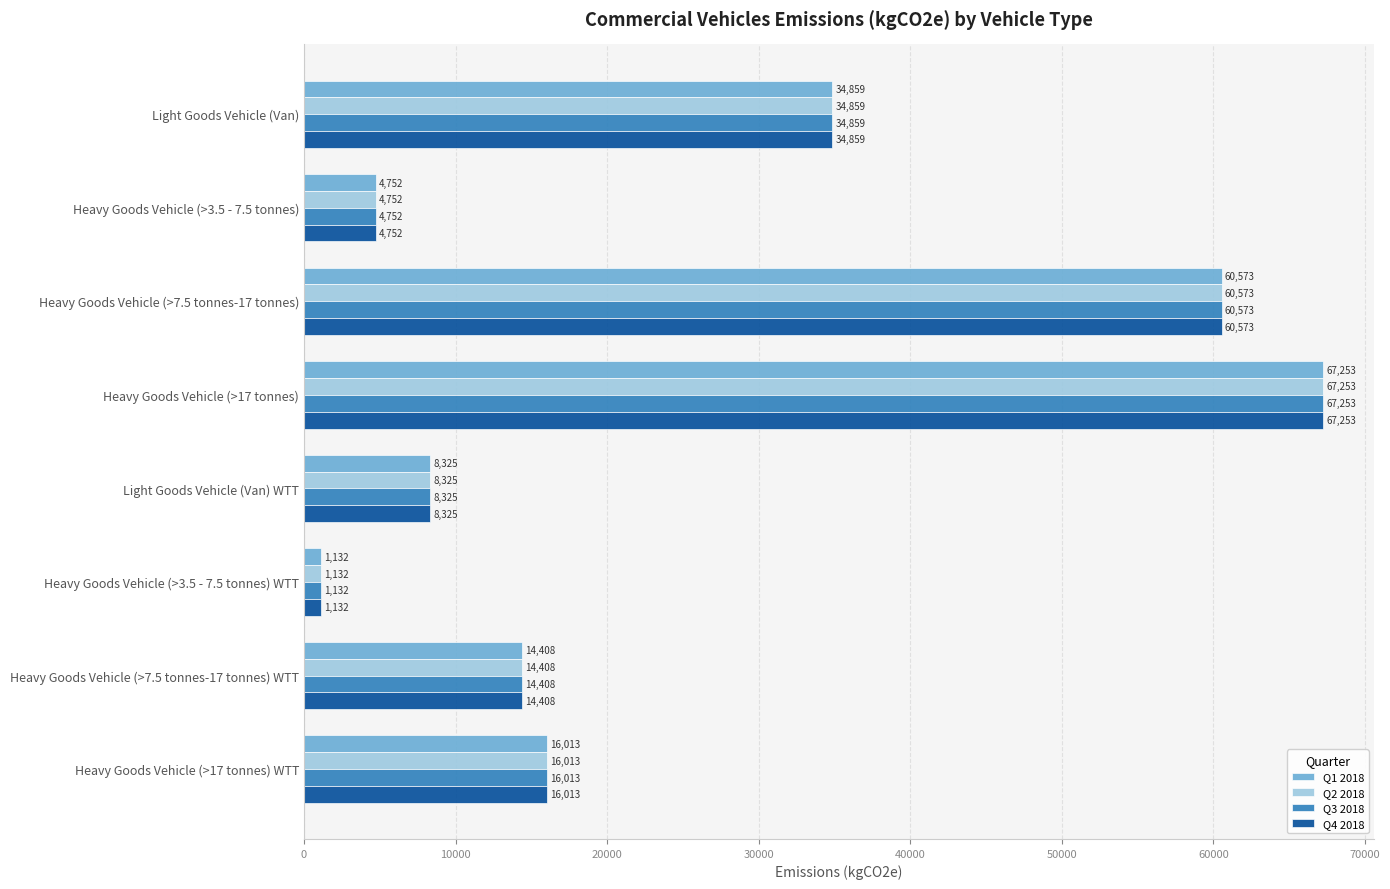

True or false: Q4 2018 has a value of 4752.2 at Heavy Goods Vehicle (>3.5 - 7.5 tonnes).

True